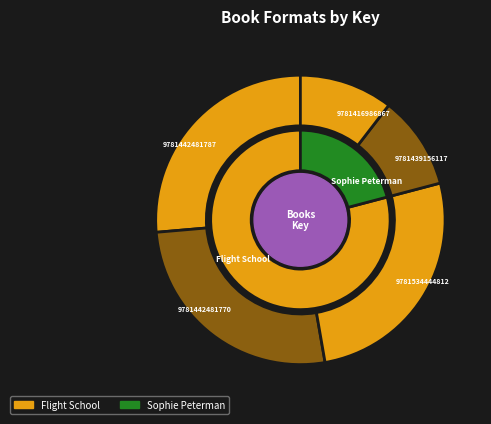

The 9781442481770 slice represents 26% of the pie. True or false?

True